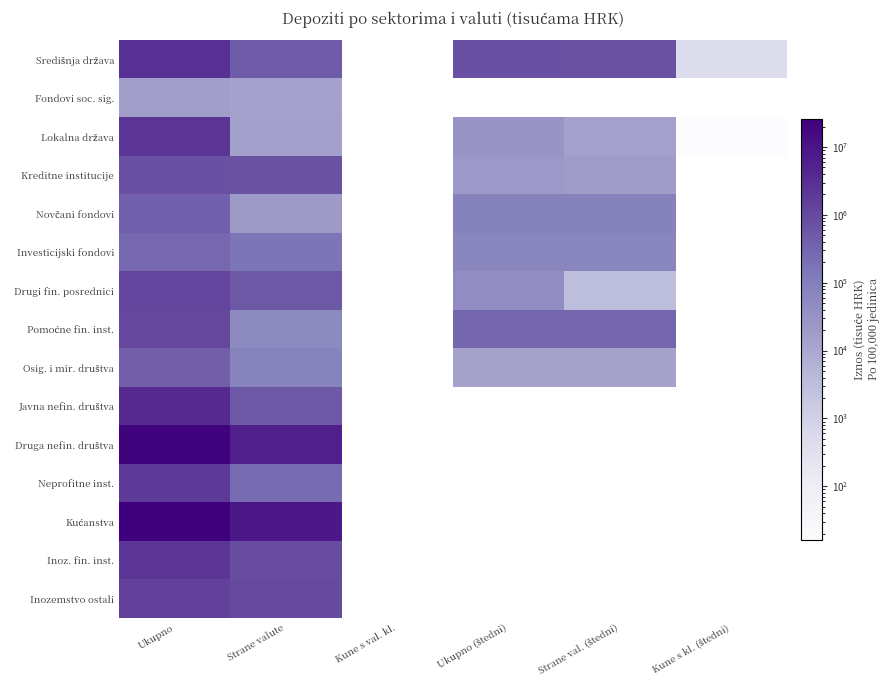

What is the difference between the highest and lowest values at Ukupno?

26296516.0